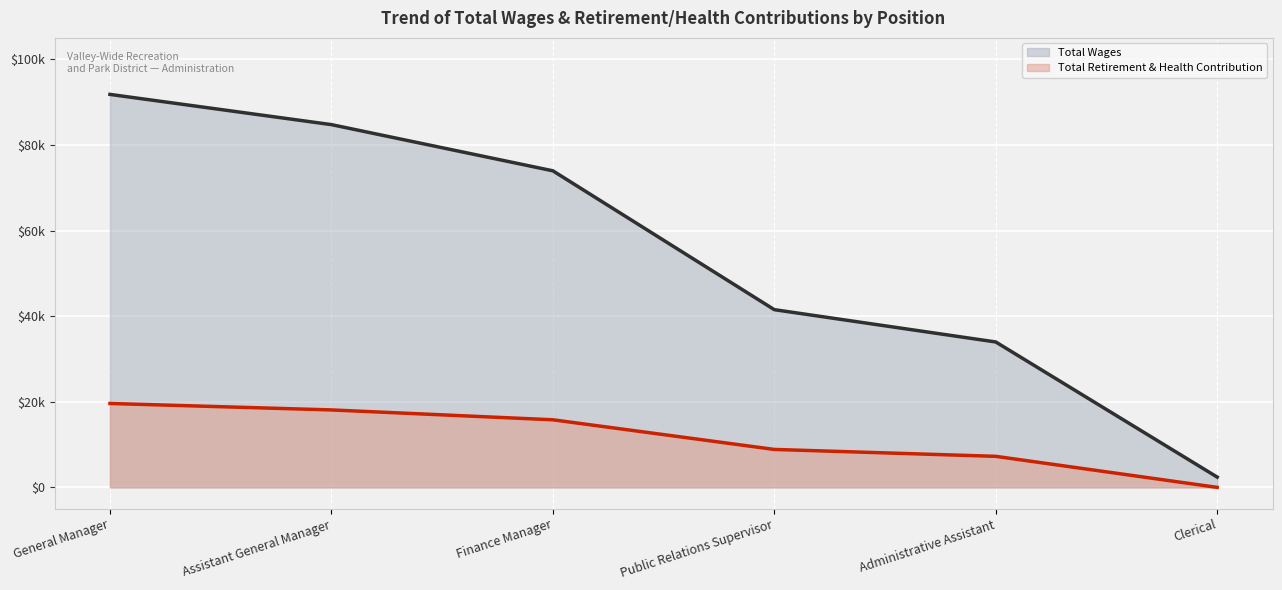

Does the chart display data point markers on the line(s)?

No